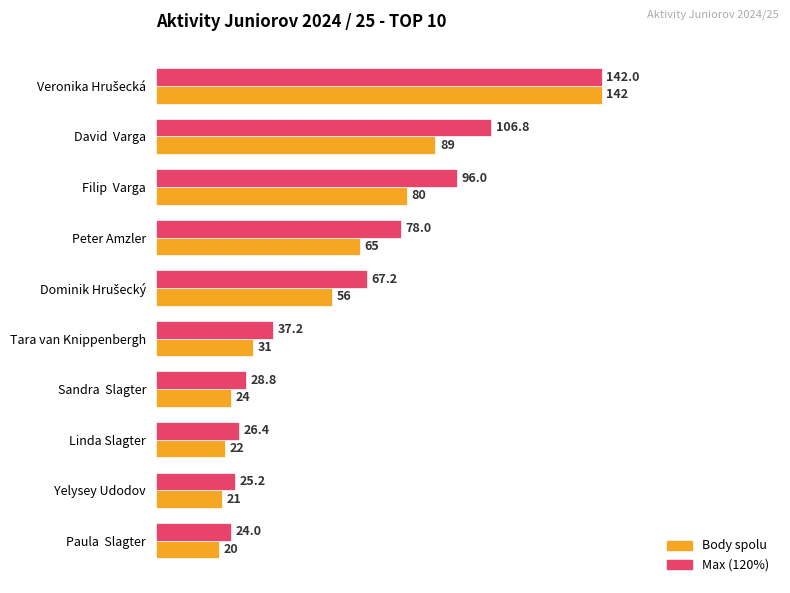

At which label is Max (120%) closest to 83?

Peter Amzler